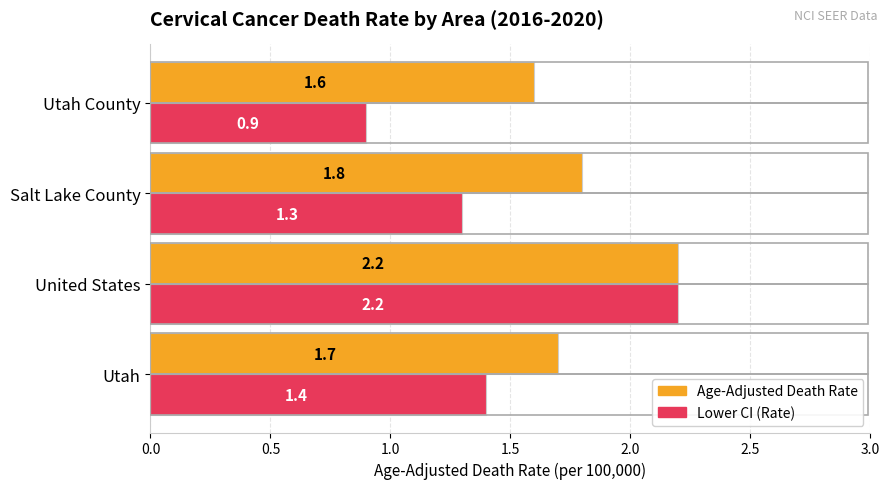

Where is Age-Adjusted Death Rate nearest to the value 1?

Utah County